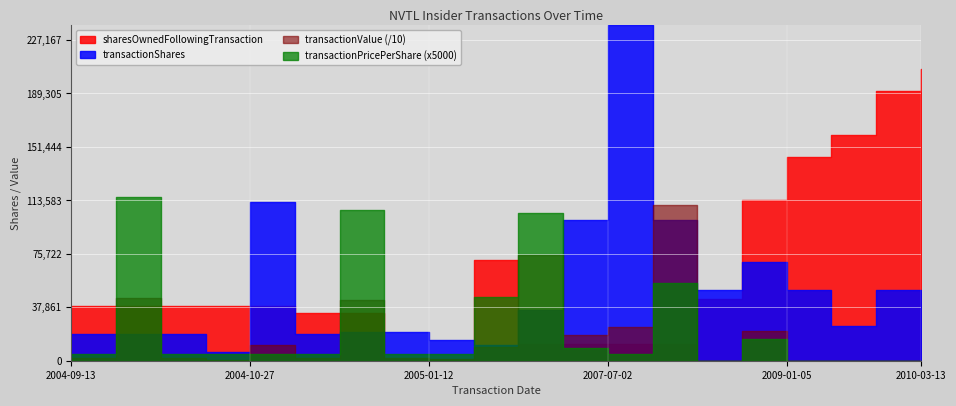

What is the greatest value displayed?

1104000.0